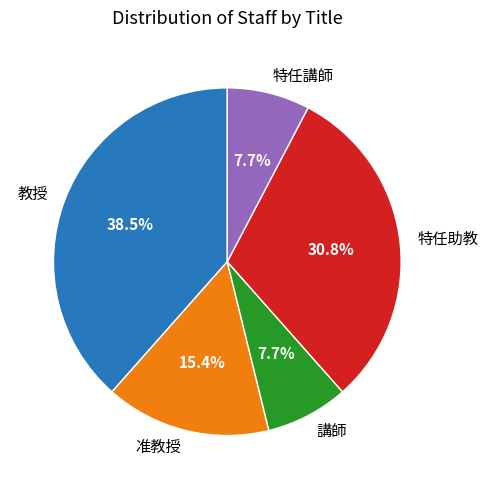

What percentage is the 准教授 slice, to the nearest percent?

15%